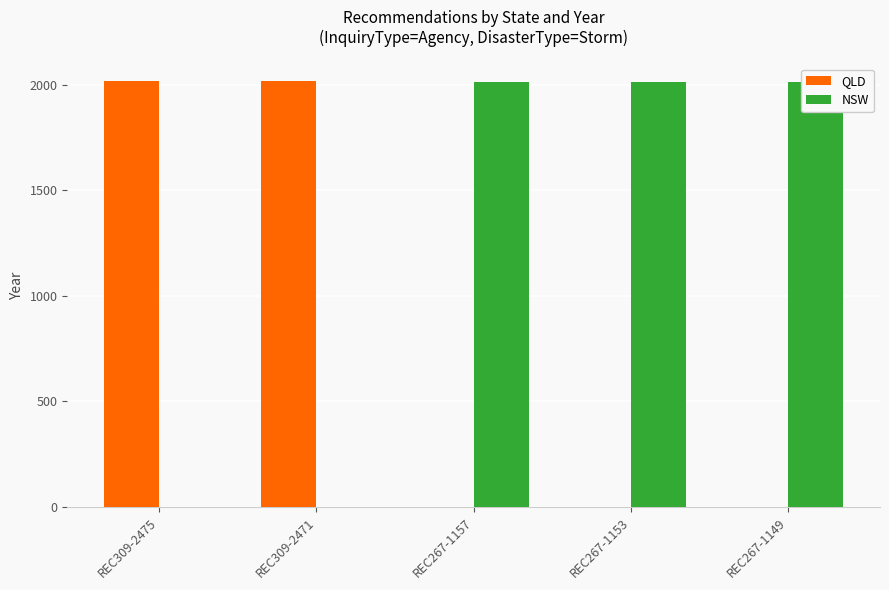

At which category does the chart reach its minimum across all series?

REC267-1157